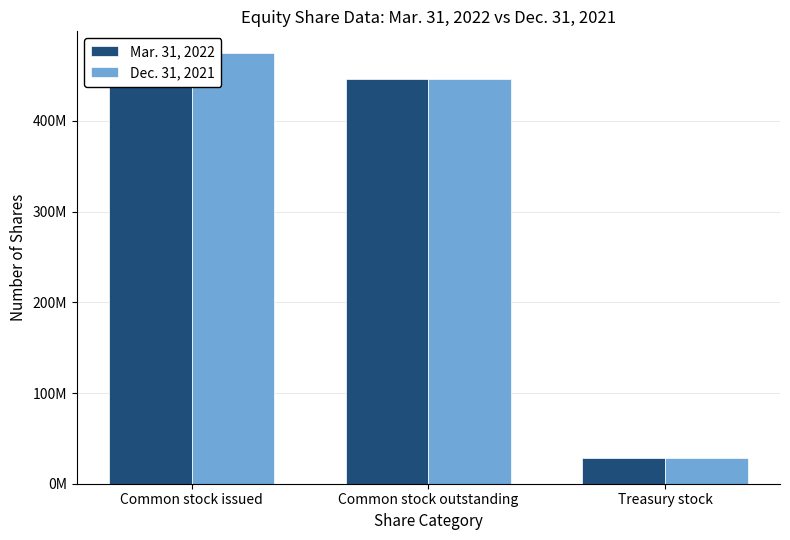

Between Common stock outstanding and Common stock issued, which is larger?

Common stock issued